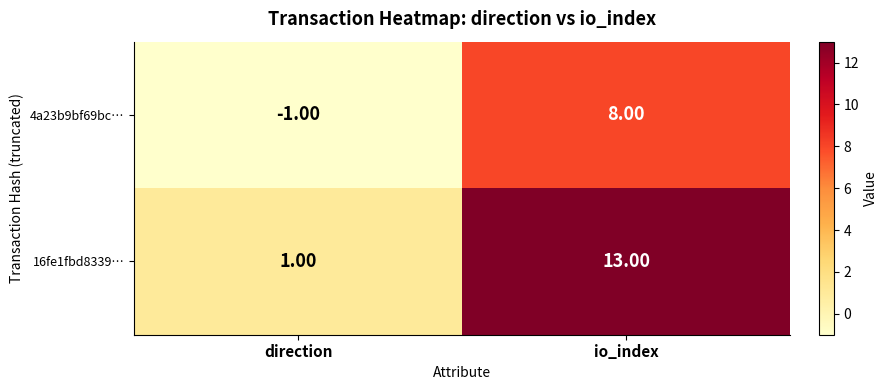

Which category has the highest value in the 16fe1fbd8339… series?

io_index